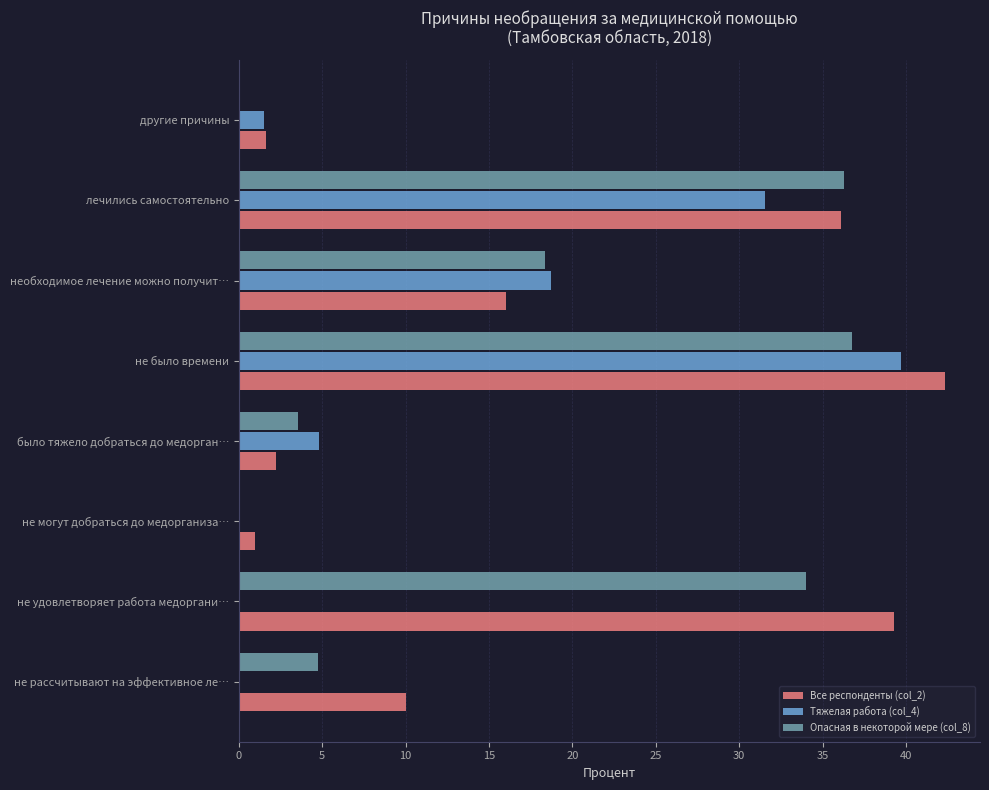

What is the sum of the Все респонденты (col_2) values at не удовлетворяет работа медоргани… and необходимое лечение можно получит…?

55.3